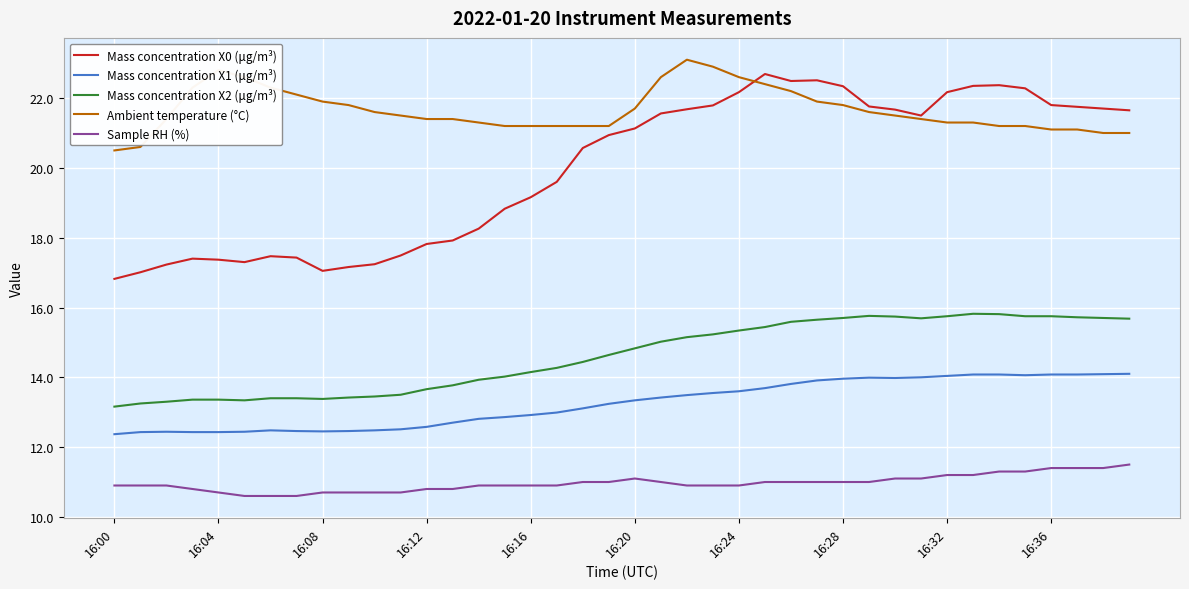

Which series has the largest total across all categories?

Ambient temperature (°C)